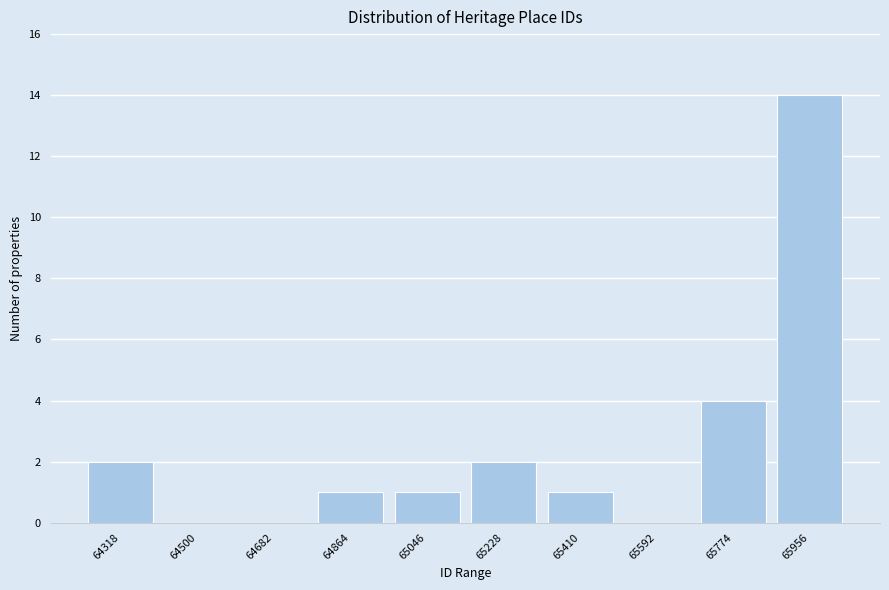

Reading left to right, extract all data points from this chart.

64318=2	64500=0	64682=0	64864=1	65046=1	65228=2	65410=1	65592=0	65774=4	65956=14